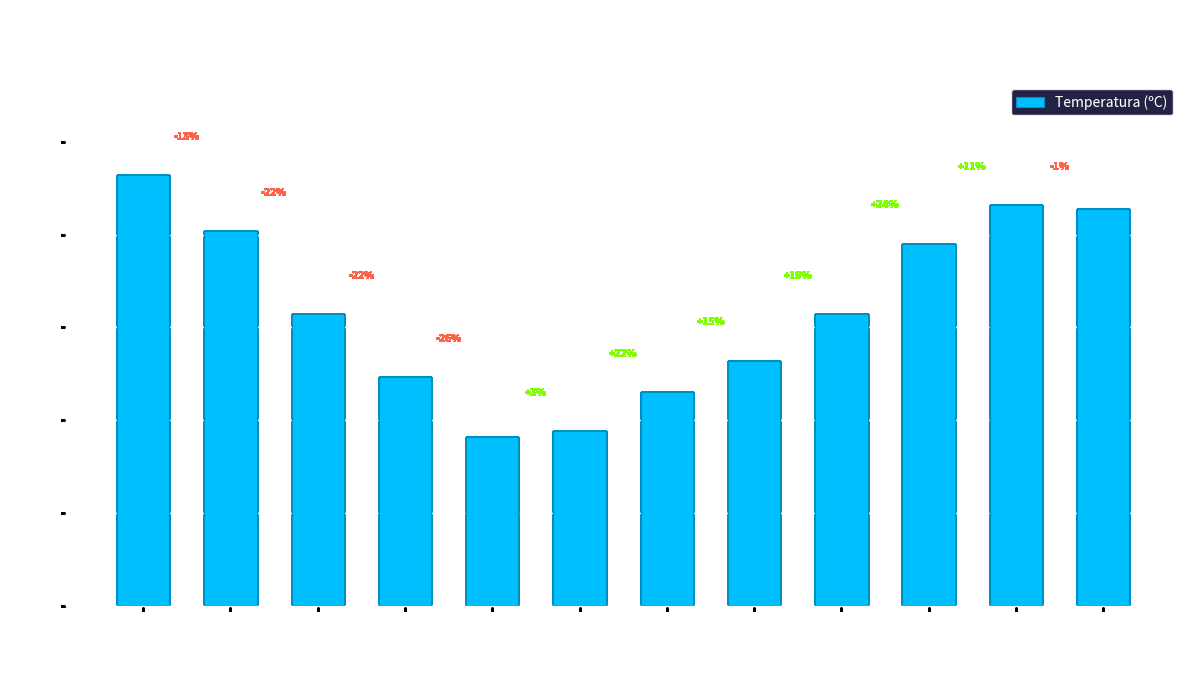

Where does the data first go above 15?

15:00